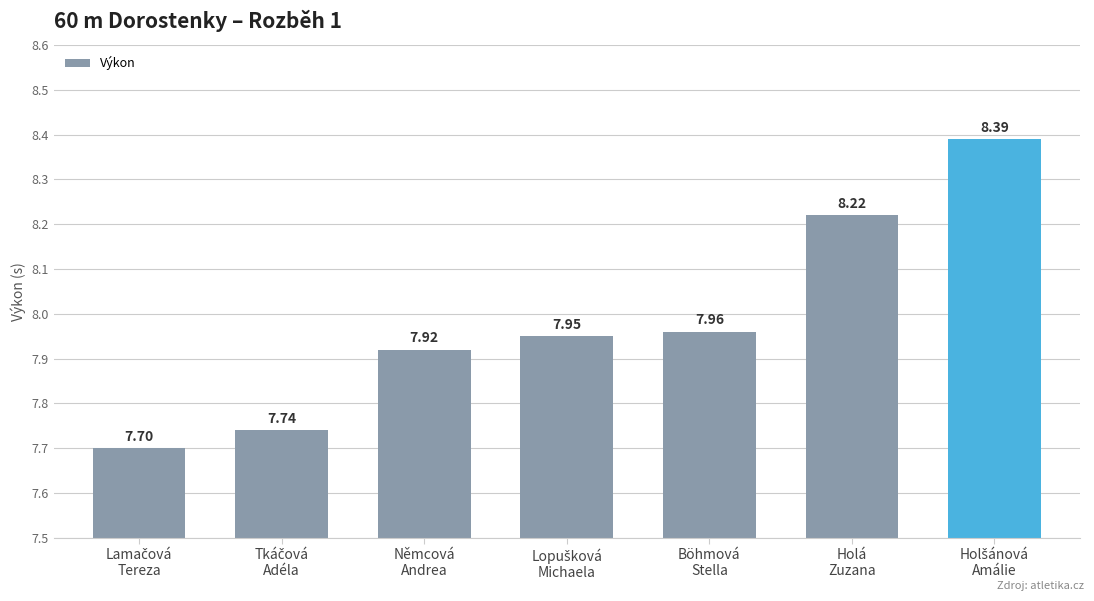

What is the difference between the second highest and minimum values?

0.5